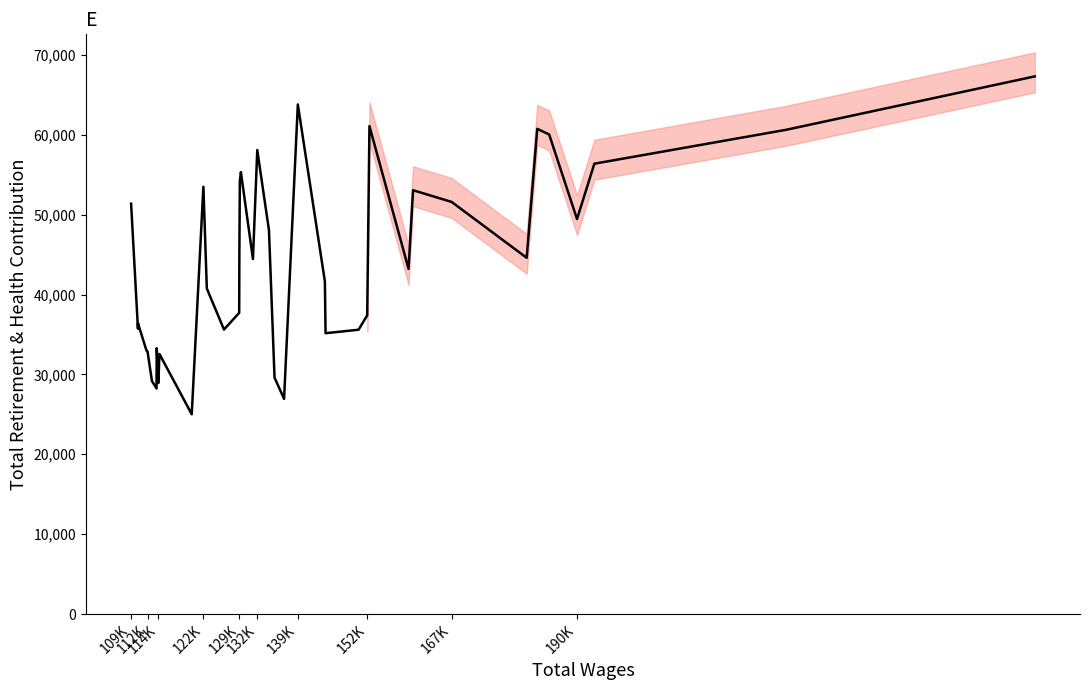

What is the smallest value displayed?

25010